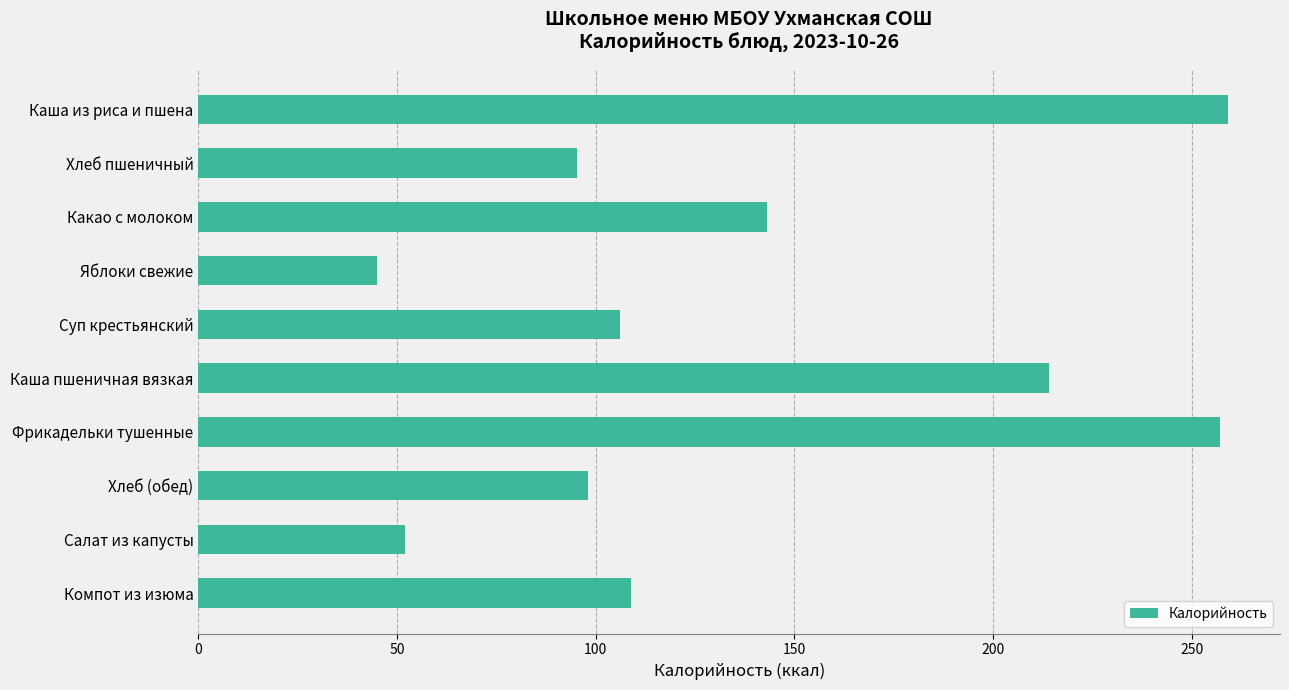

What position from the top is Салат из капусты?

9